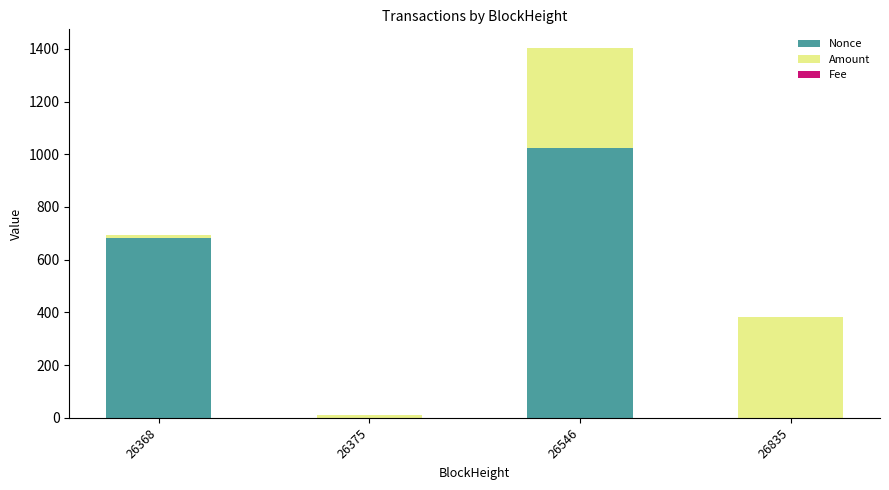

Is it true that Nonce equals -615.5 at 26375?

False